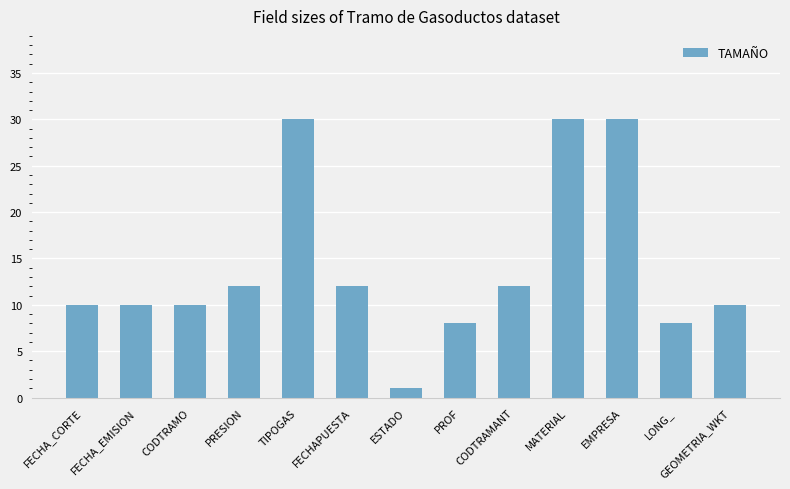

Reading right to left, list all the values displayed in this chart.

10	8	30	30	12	8	1	12	30	12	10	10	10